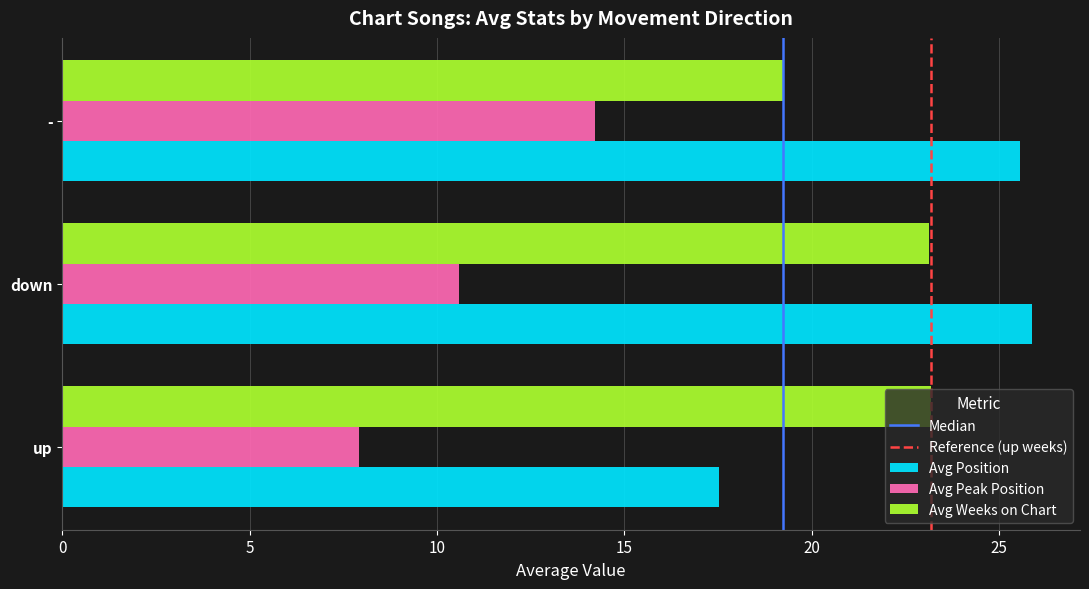

Is it true that Avg Weeks on Chart equals 5.1 at up?

False